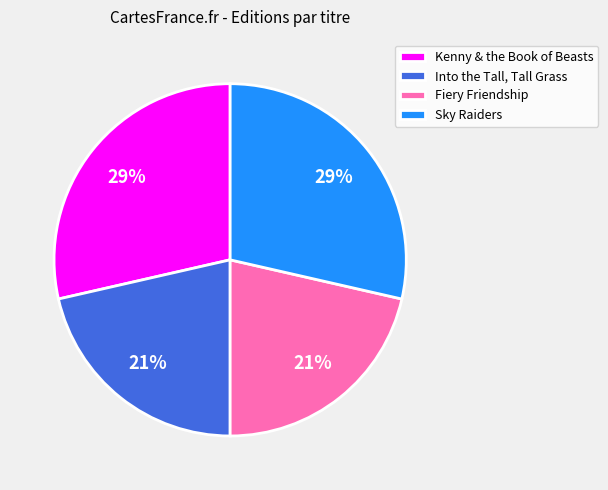

How many slices are in this pie chart?

4